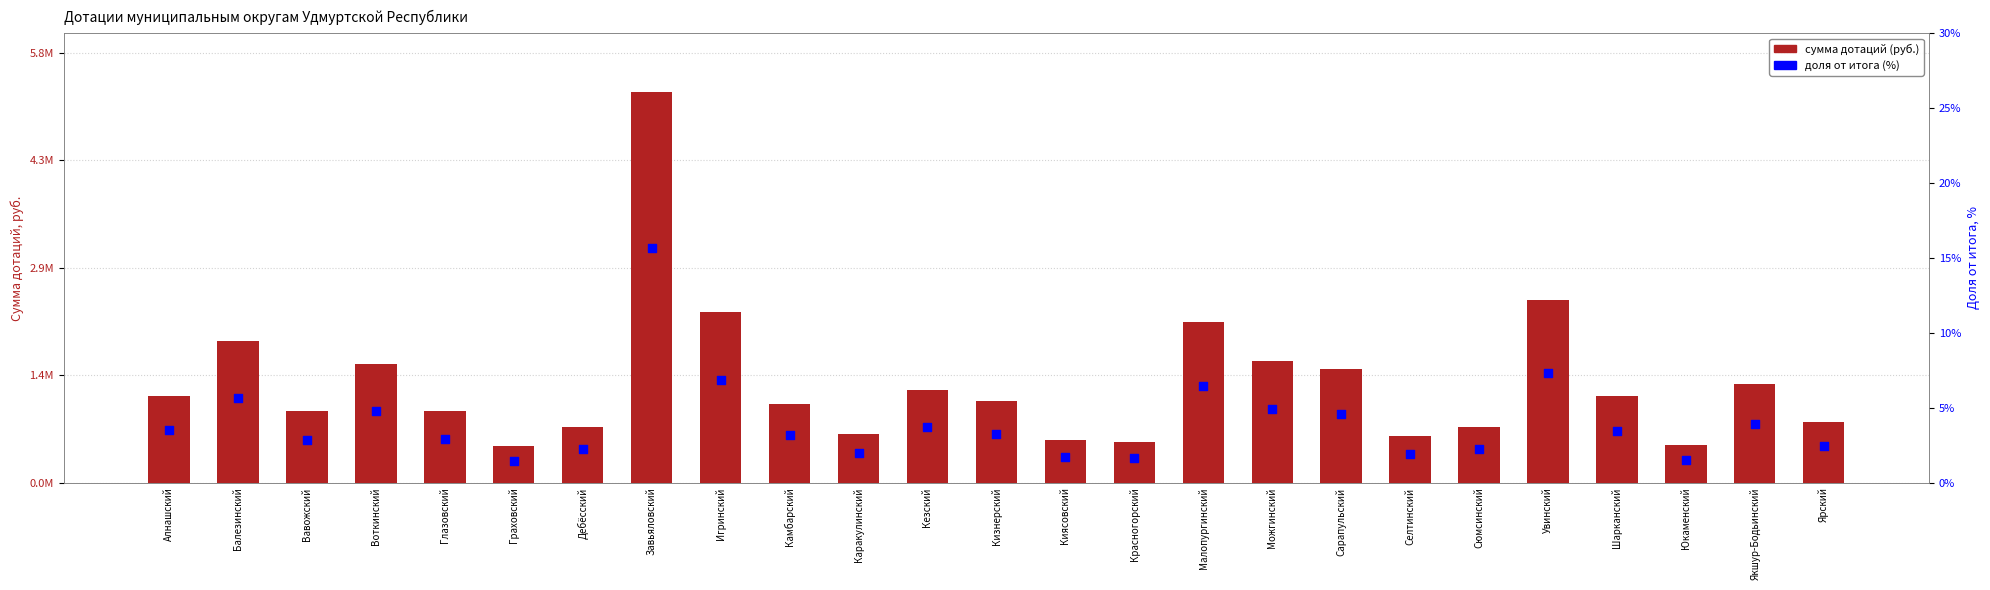

At which category is the sum across all series the highest?

Завьяловский